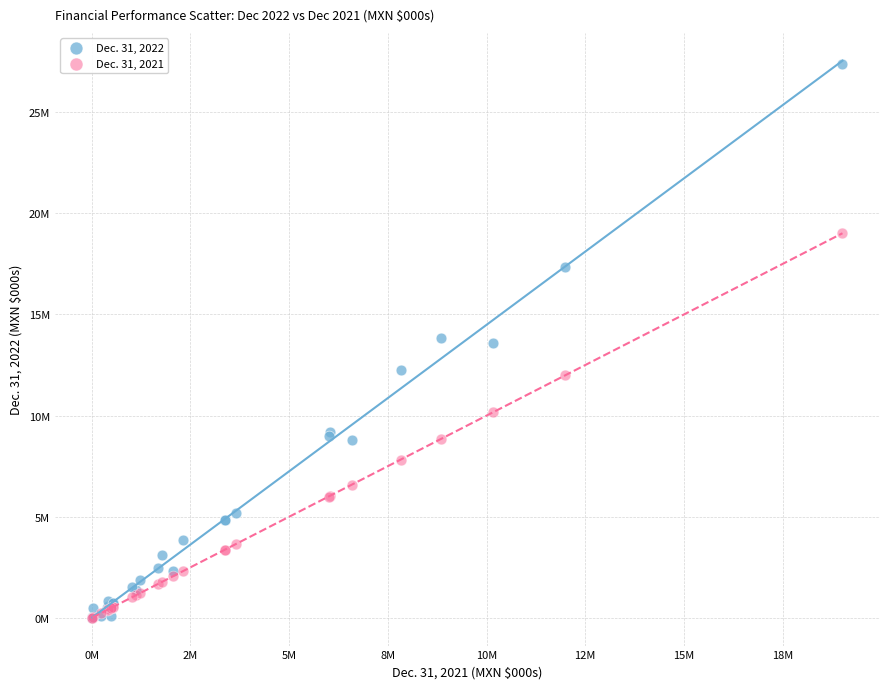

What are all the series names shown in the legend?

Dec. 31, 2022, Dec. 31, 2021